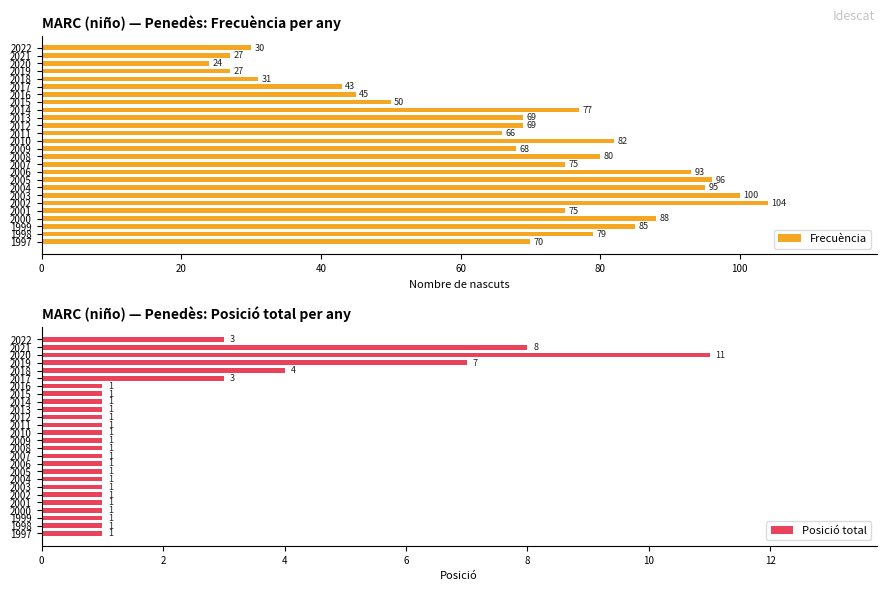

What value does the Posició total series have at 1999?

1